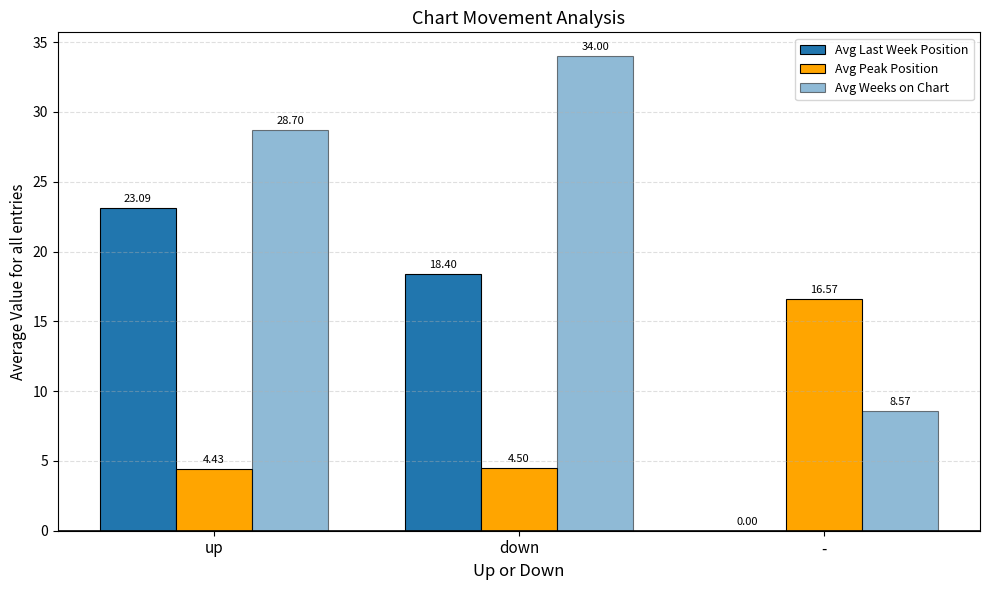

Which series changed the most between down and -?

Avg Weeks on Chart